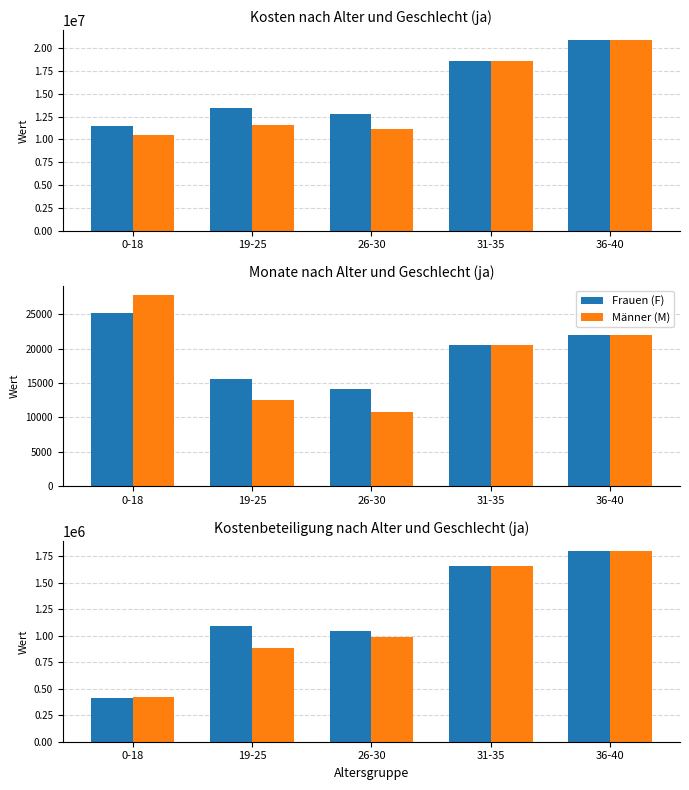

List the labels in order of Frauen (F) value, largest first.

36-40, 31-35, 19-25, 26-30, 0-18